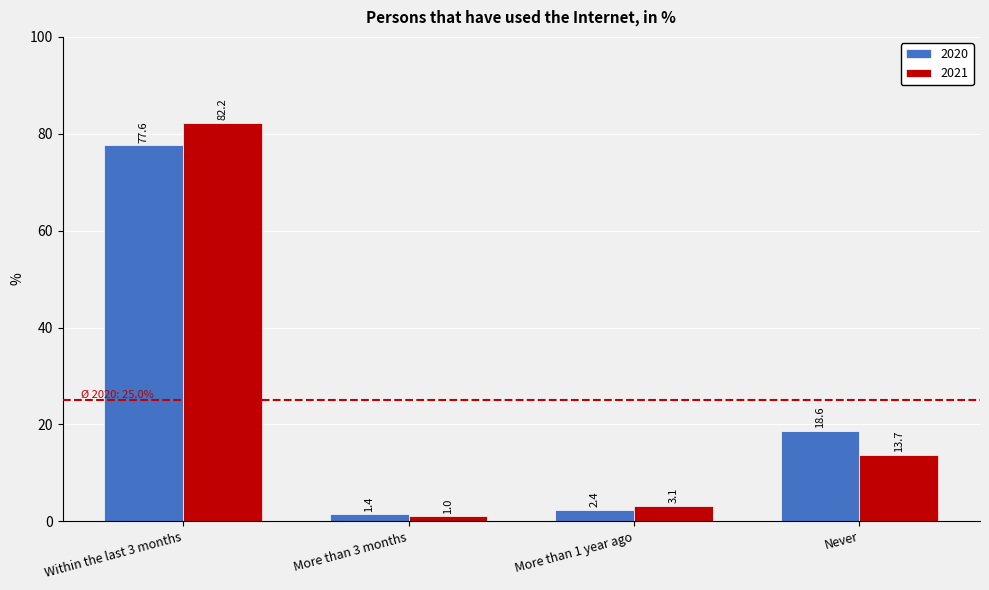

How many categories are shown in the chart?

4